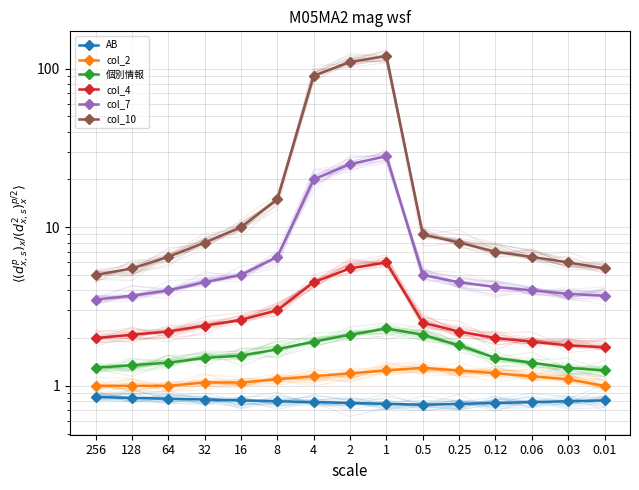

In col_2, how many points are higher than both neighbors (excluding endpoints)?

1